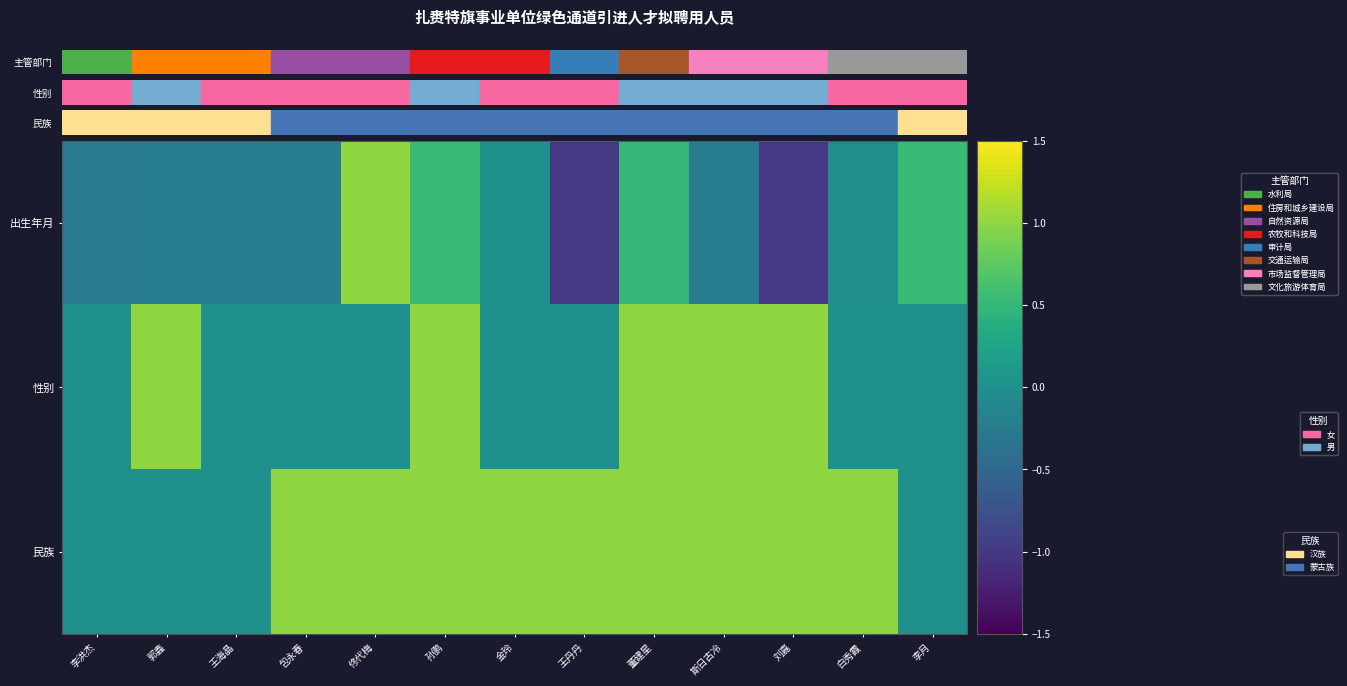

What is the spread (max minus min) of values at 白秀霞?

1.0